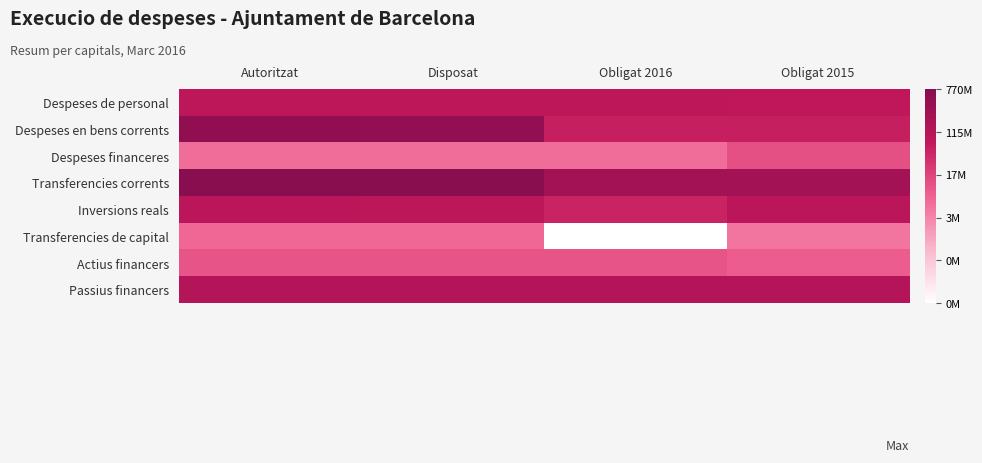

Reading right to left, extract all data points from this chart.

Despeses de personal: Obligat 2015=18.1	Obligat 2016=18.2	Disposat=18.2	Autoritzat=18.2
Despeses en bens corrents: Obligat 2015=17.9	Obligat 2016=17.8	Disposat=20.0	Autoritzat=20.1
Despeses financeres: Obligat 2015=16.3	Obligat 2016=15.4	Disposat=15.4	Autoritzat=15.4
Transferencies corrents: Obligat 2015=19.4	Obligat 2016=19.3	Disposat=20.4	Autoritzat=20.5
Inversions reals: Obligat 2015=18.4	Obligat 2016=17.7	Disposat=18.3	Autoritzat=18.3
Transferencies de capital: Obligat 2015=15.2	Obligat 2016=10.9	Disposat=15.6	Autoritzat=15.6
Actius financers: Obligat 2015=15.9	Obligat 2016=16.1	Disposat=16.1	Autoritzat=16.1
Passius financers: Obligat 2015=18.6	Obligat 2016=18.6	Disposat=18.6	Autoritzat=18.6